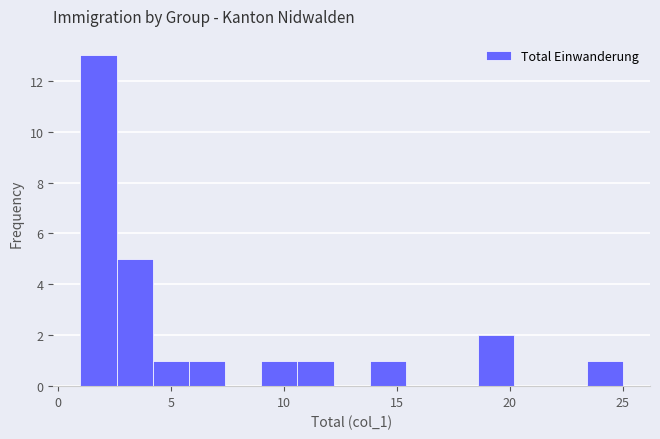

Read against the x-axis, roughly where is the centre of the tallest bar?

2.0